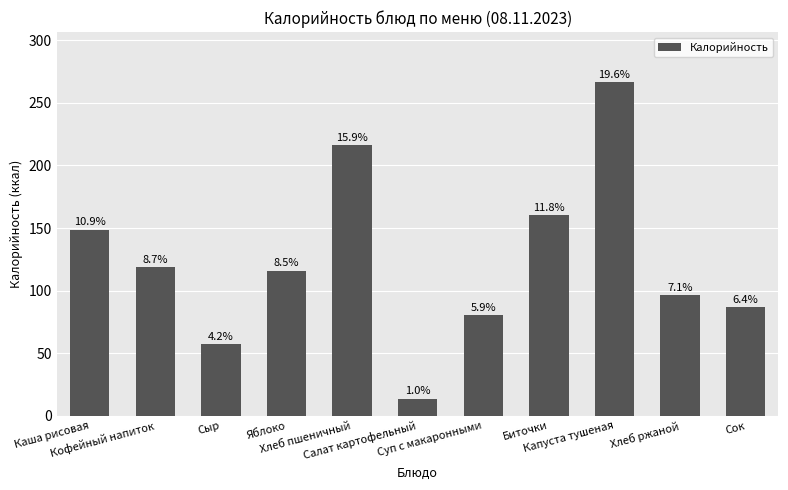

At which category does the chart reach its peak across all series?

Капуста тушеная